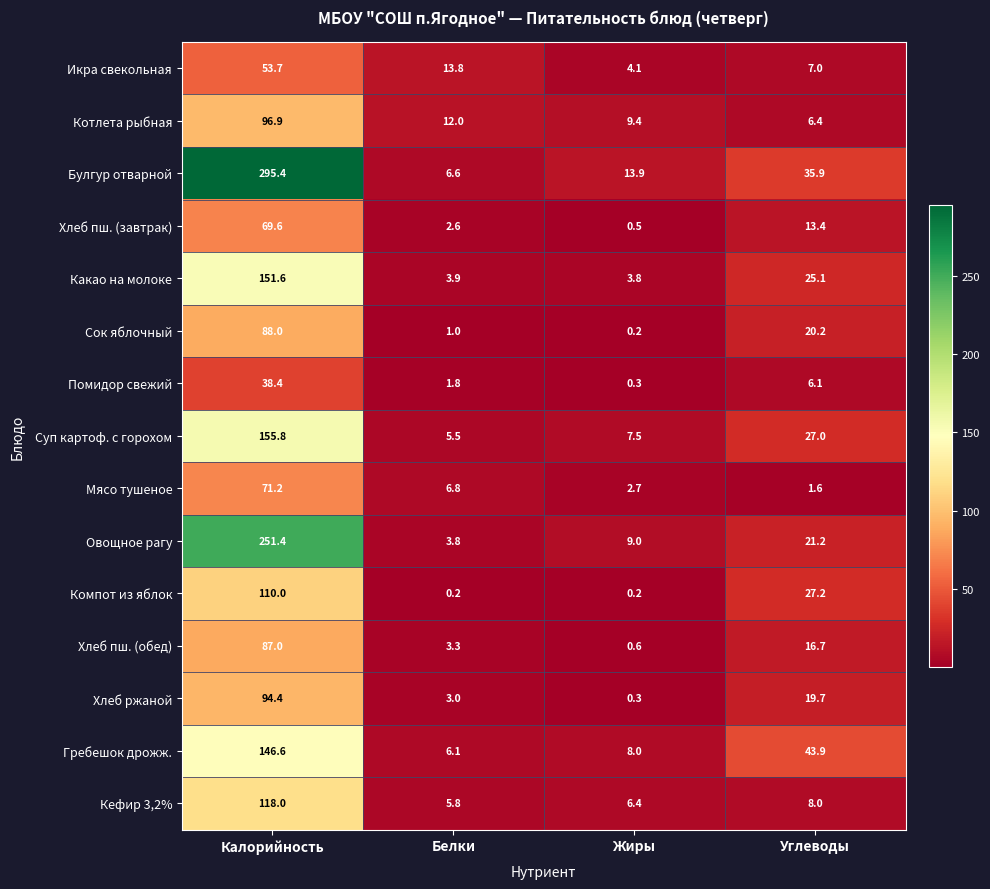

At which category is the sum across all series the highest?

Калорийность